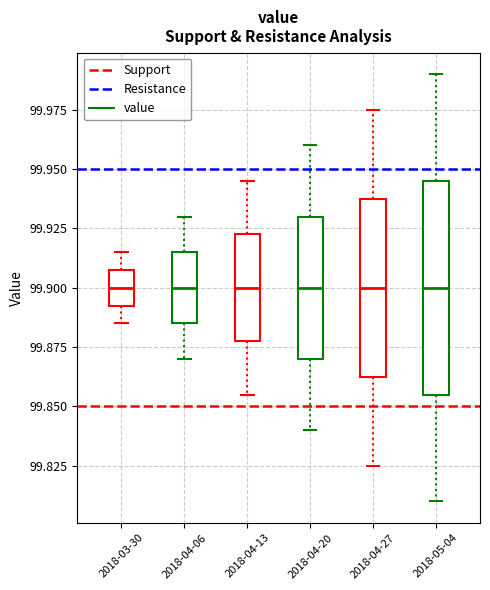

Reading left to right, transcribe this box plot: for each box, give where its median line is, the range the box spans, and where its two whiskers end, as read against the y-axis. The values are not printed on the chart, so give them approximately, as read against the axis.

2018-03-30: median 99.900, box 99.895 to 99.910, whiskers 99.885 to 99.915
2018-04-06: median 99.900, box 99.885 to 99.915, whiskers 99.870 to 99.930
2018-04-13: median 99.900, box 99.880 to 99.925, whiskers 99.855 to 99.945
2018-04-20: median 99.900, box 99.870 to 99.930, whiskers 99.840 to 99.960
2018-04-27: median 99.900, box 99.865 to 99.940, whiskers 99.825 to 99.975
2018-05-04: median 99.900, box 99.855 to 99.945, whiskers 99.810 to 99.990